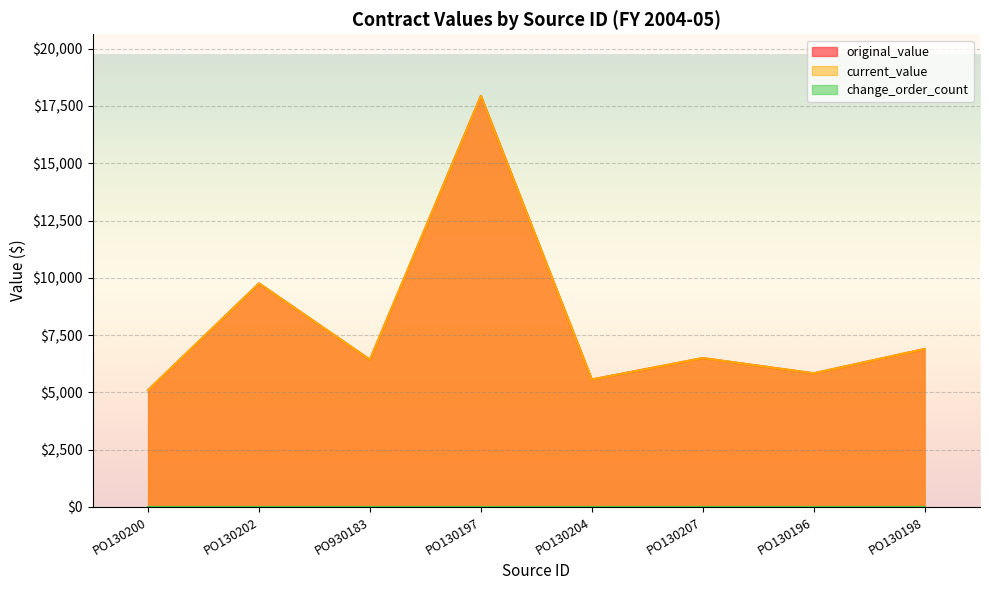

Which series has the largest total across all categories?

original_value